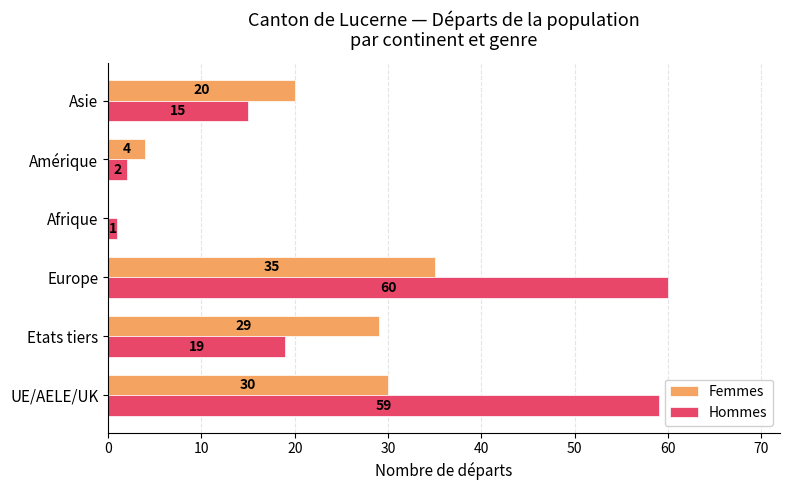

The Femmes series shows 30 at UE/AELE/UK. True or false?

True